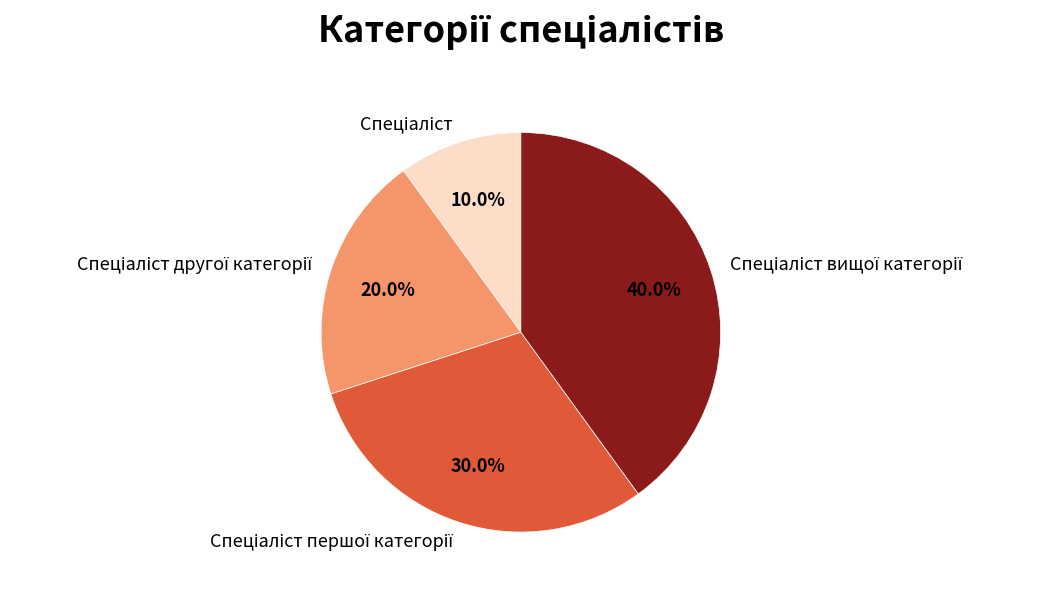

Is there a majority slice in this chart?

No